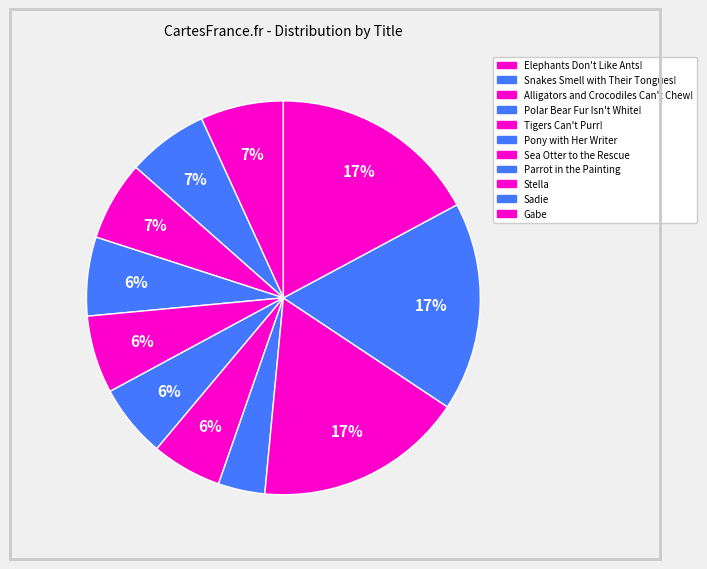

What percentage do Alligators and Crocodiles Can't Chew! and Parrot in the Painting together represent?

10.4%